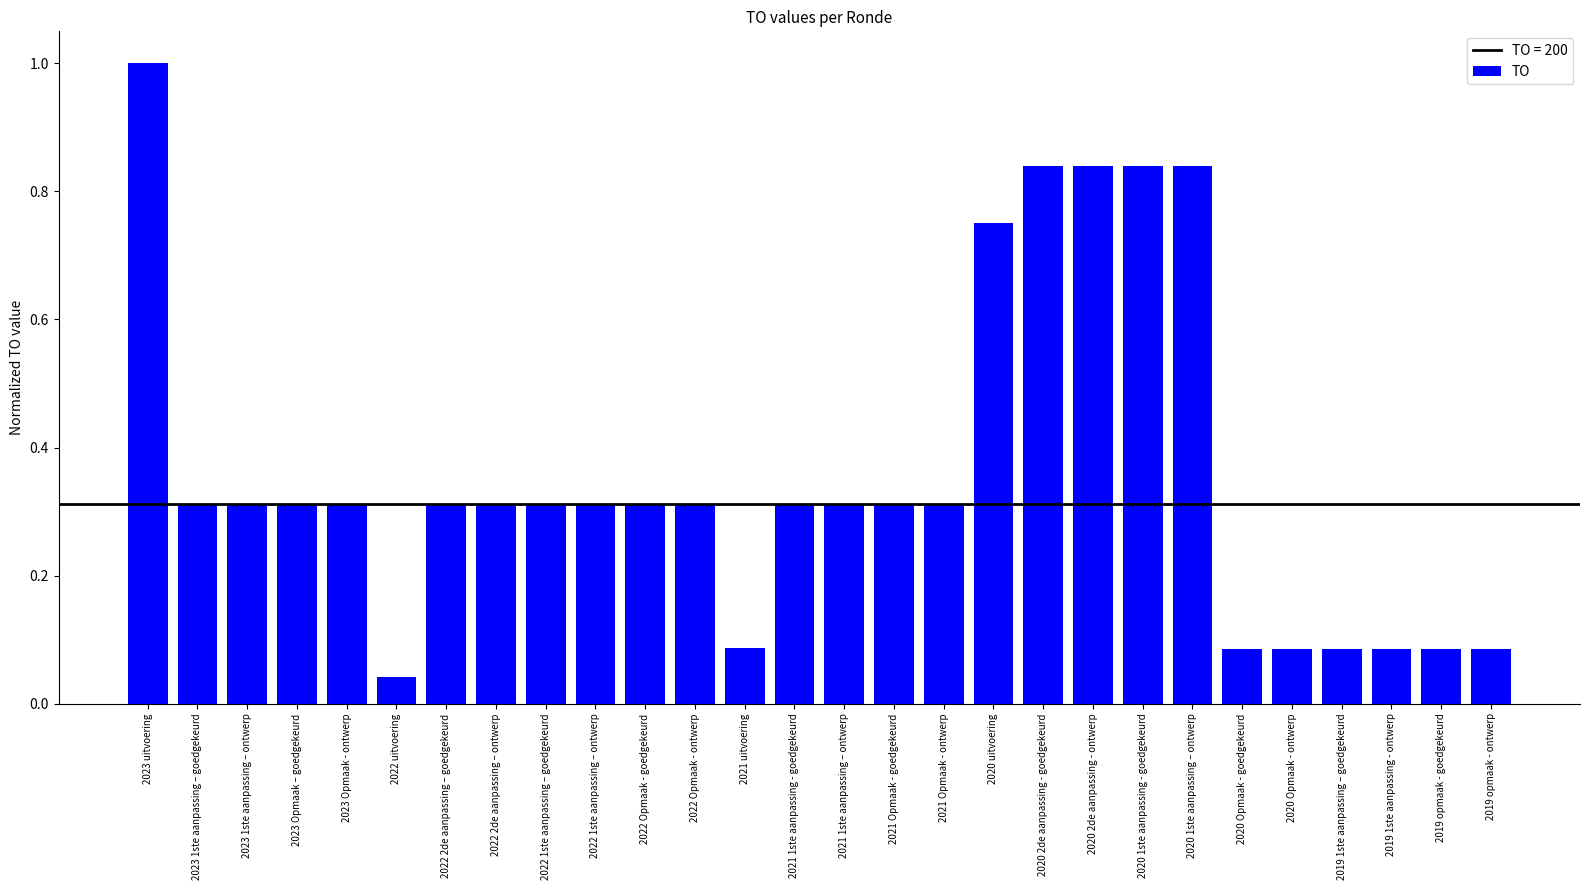

True or false: the data shows 0.5 at 2020 1ste aanpassing – ontwerp.

False